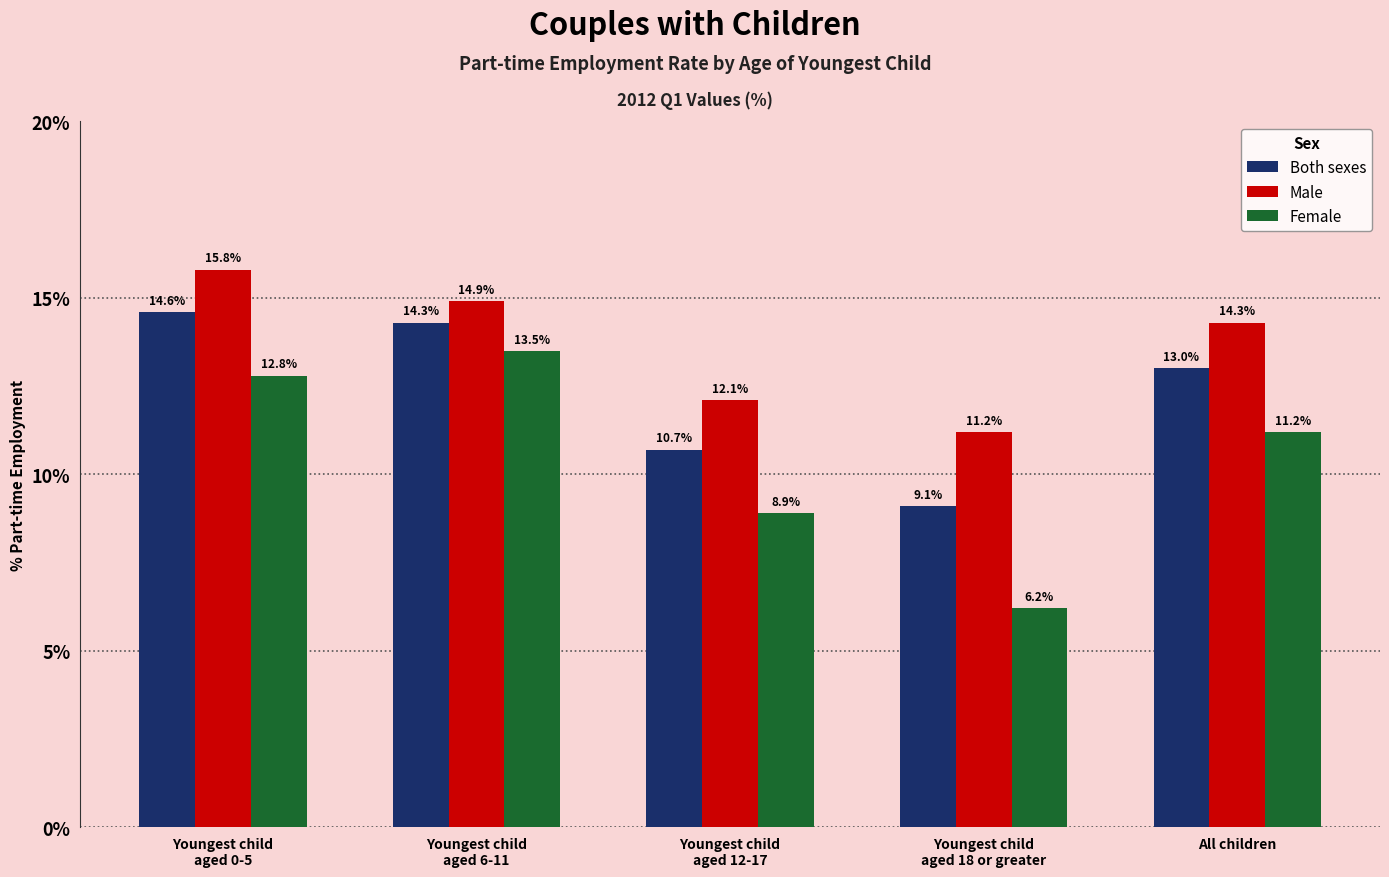

What is the lowest value of the Male series?

11.2